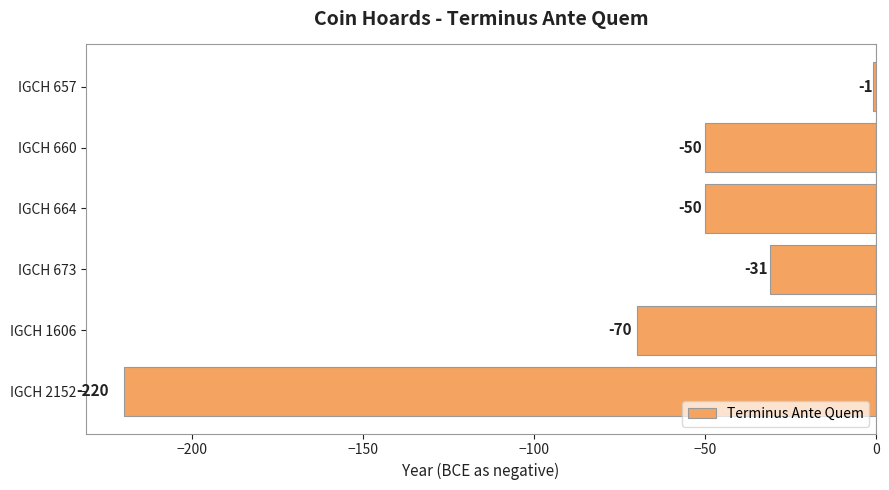

Is it true that the value at IGCH 1606 is -19?

False